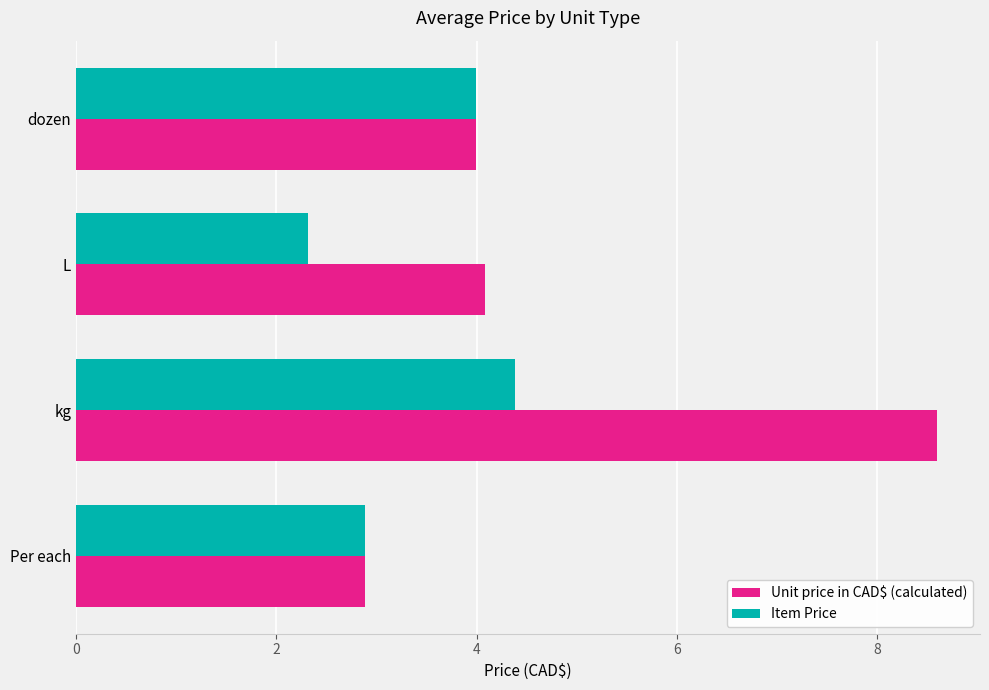

Between Per each and kg, which series saw the biggest shift?

Unit price in CAD$ (calculated)